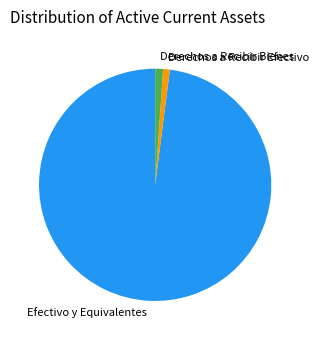

Approximately how many times larger is the value at Derechos a Recibir Efectivo compared to Derechos a Recibir Bienes?

0.8